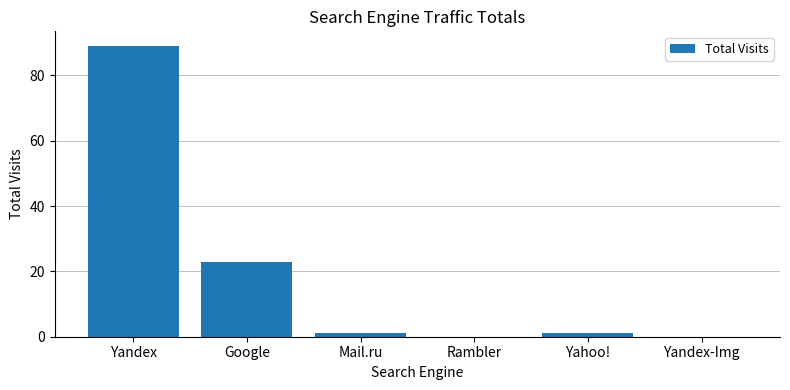

The value at Mail.ru is 1. True or false?

True